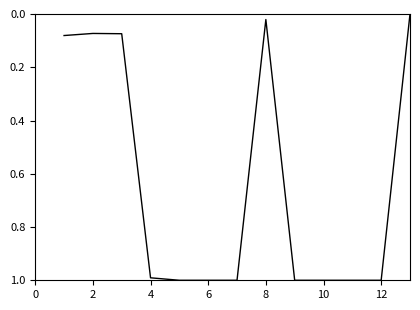

What is the difference between the maximum and minimum values?

1.0